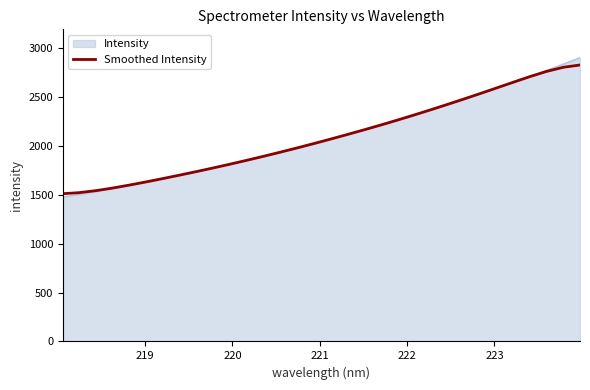

What is the greatest value displayed?

2904.2